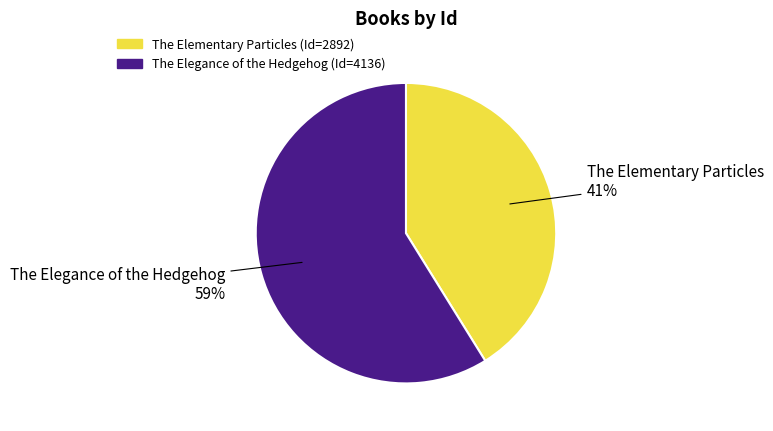

Is it true that The Elementary Particles is 49% of the pie?

False